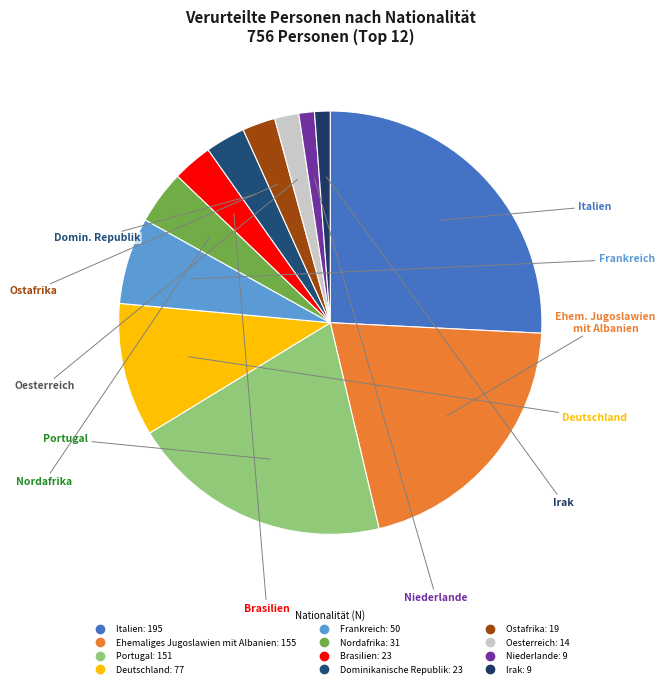

What percentage is NOT represented by Oesterreich?

98.1%